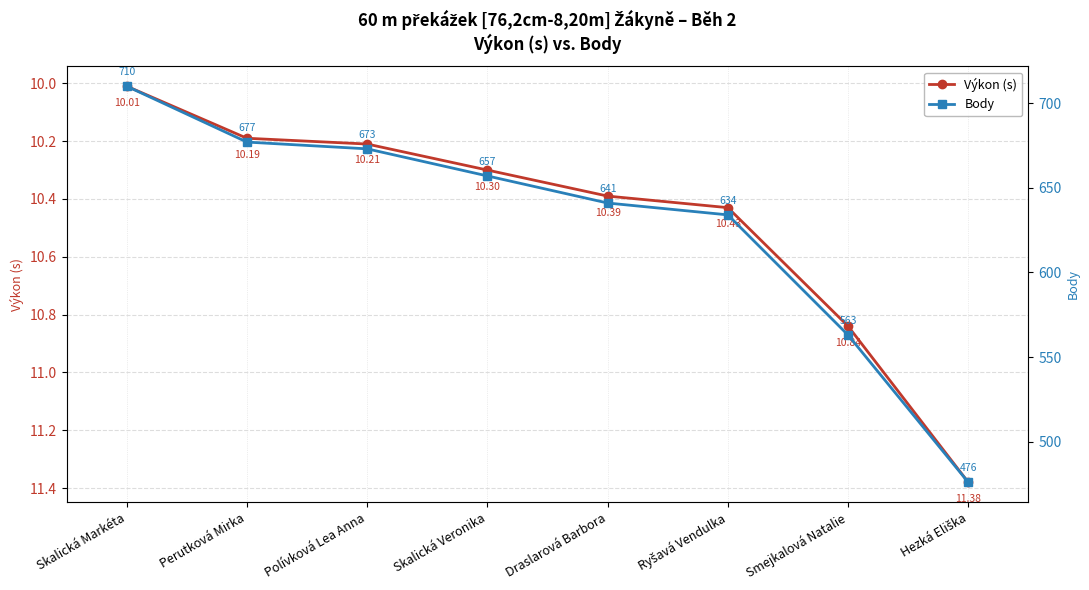

Rank the series by their average value, from lowest to highest.

Výkon (s), Body